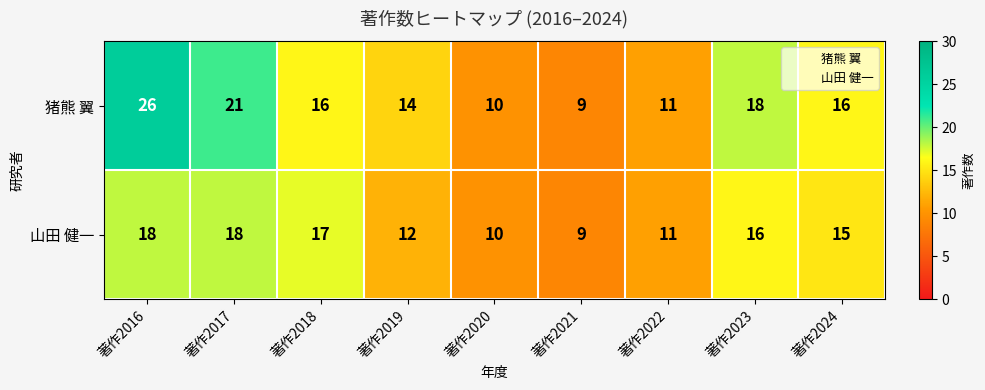

Which series has the largest range (max minus min)?

猪熊 翼